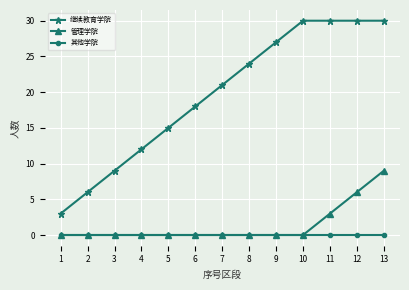

The value of 管理学院 at 7 is -6. True or false?

False